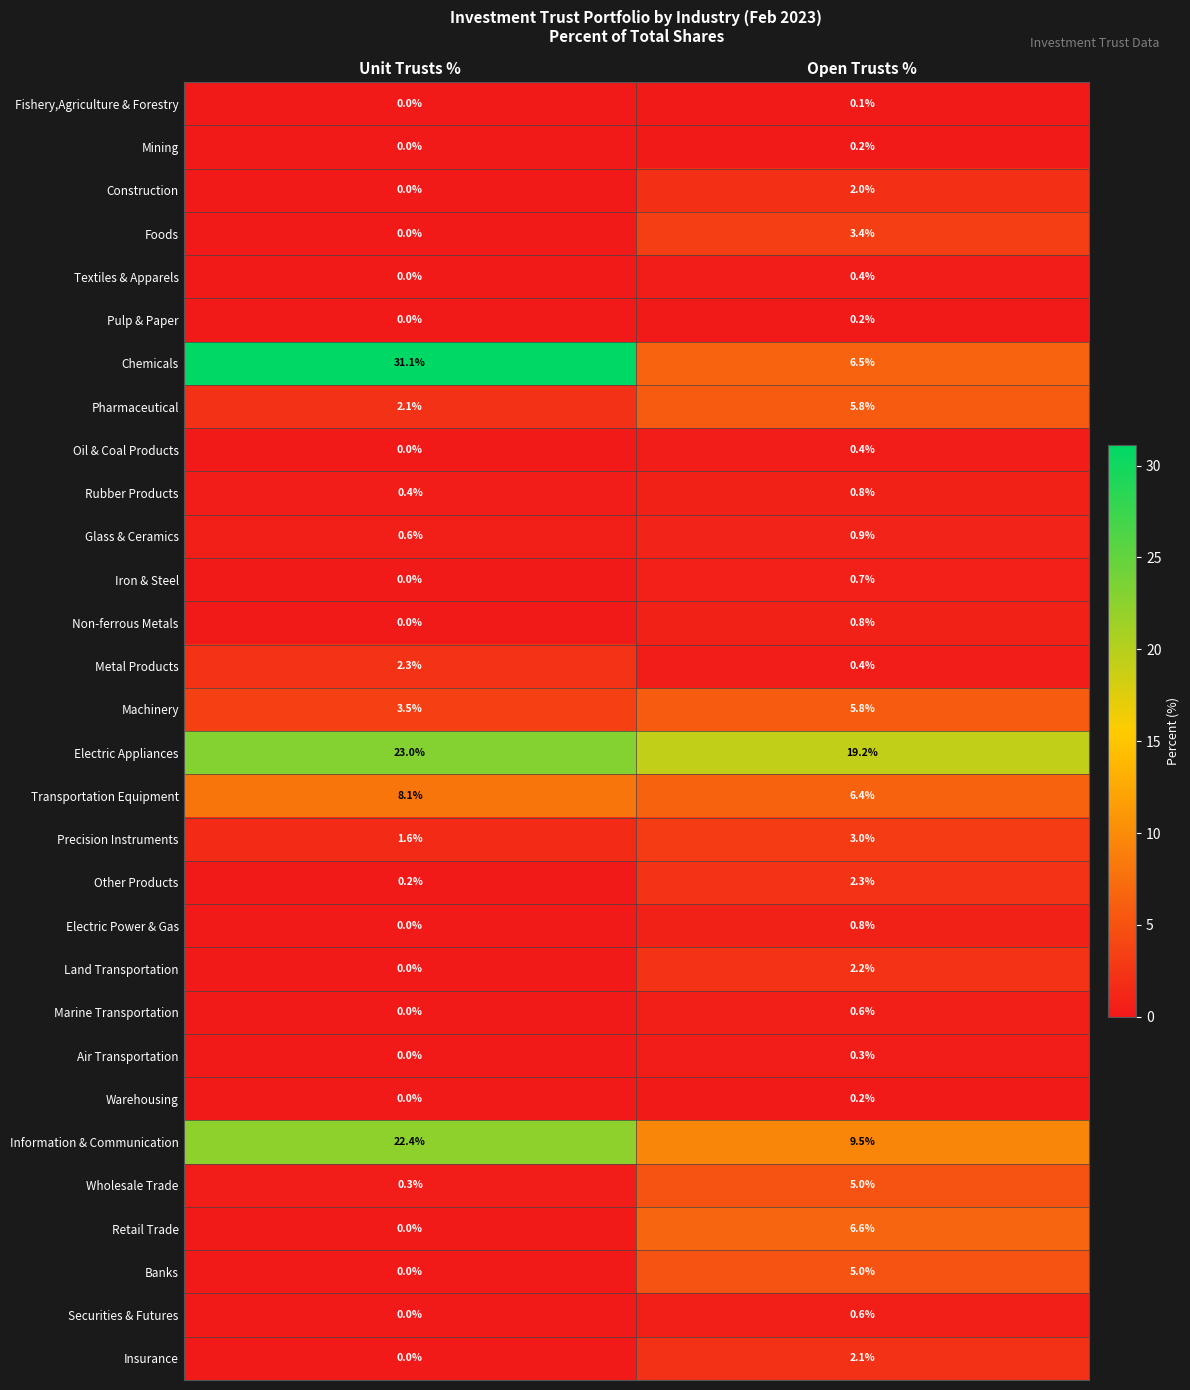

How many values in Fishery,Agriculture & Forestry are above zero?

1